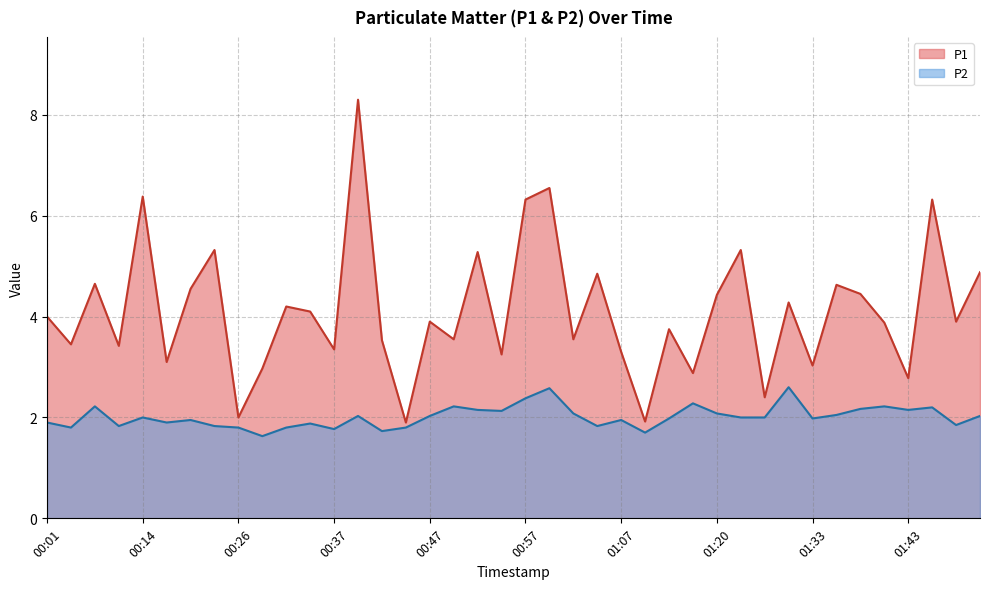

Is the value of P2 at 01:10 greater than the value of P1 at 01:07?

No